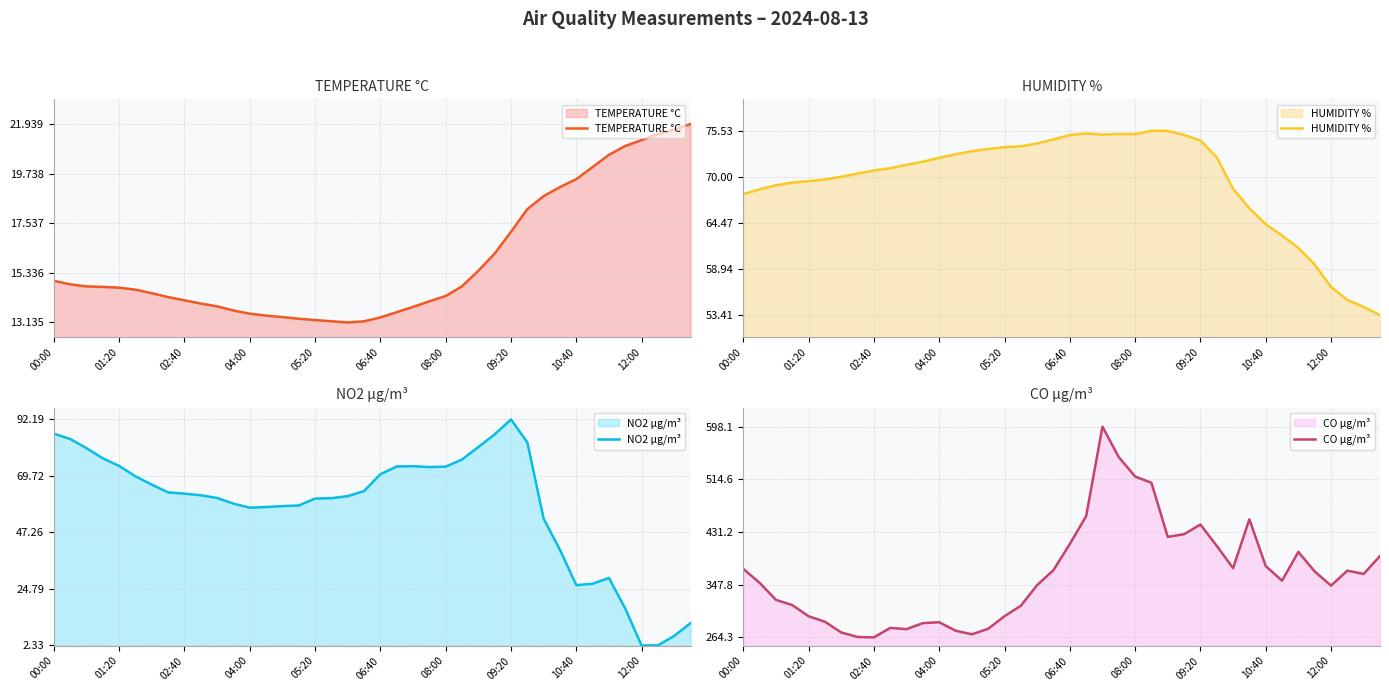

Is it true that TEMPERATURE °C equals 6.5 at 04:00?

False